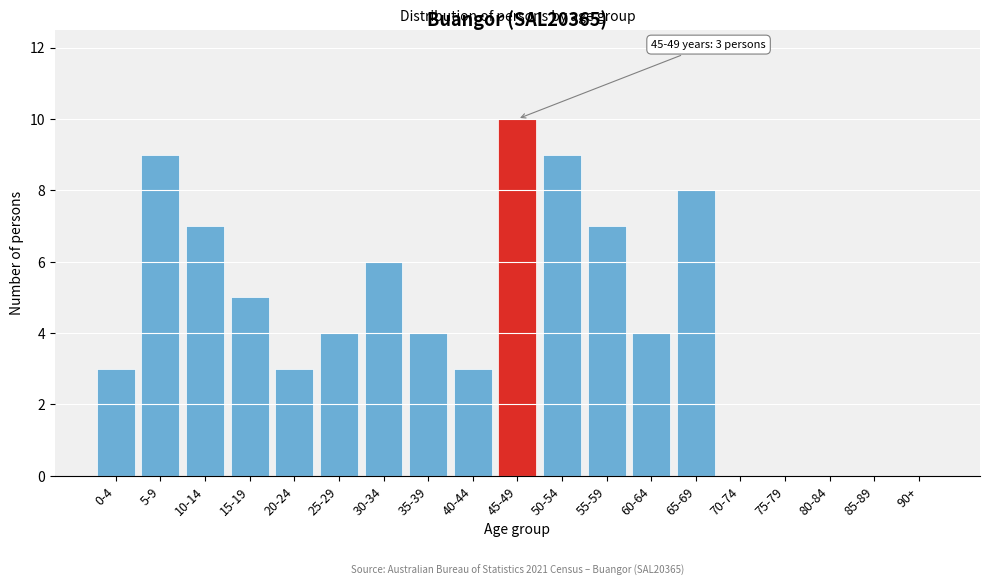

Reading left to right, what are all the values shown in this chart?

0-4=3	5-9=9	10-14=7	15-19=5	20-24=3	25-29=4	30-34=6	35-39=4	40-44=3	45-49=10	50-54=9	55-59=7	60-64=4	65-69=8	70-74=0	75-79=0	80-84=0	85-89=0	90+=0